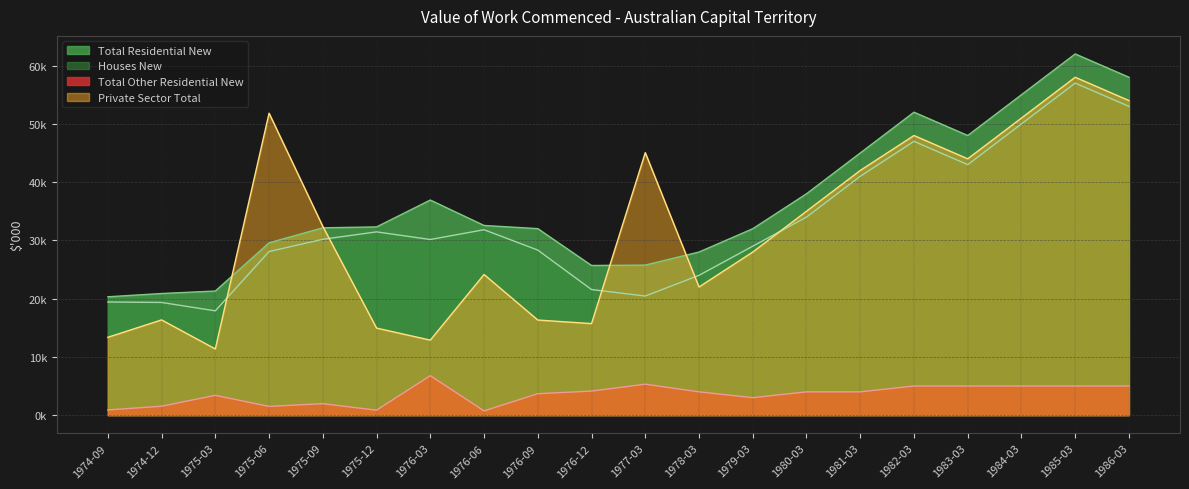

Rank the series by their maximum value, from lowest to highest.

Total Other Residential New, Houses New, Private Sector Total, Total Residential New